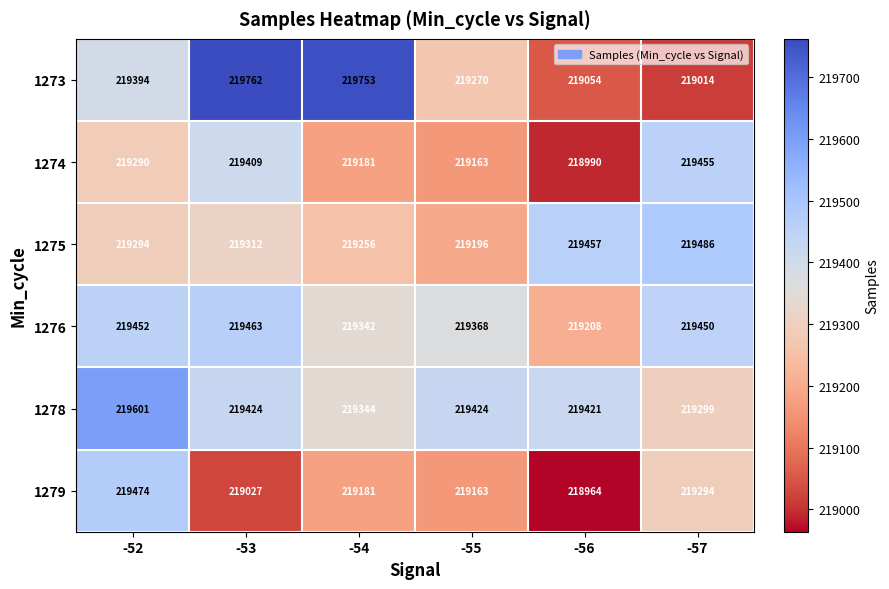

What is the lowest value of the 1278 series?

219299